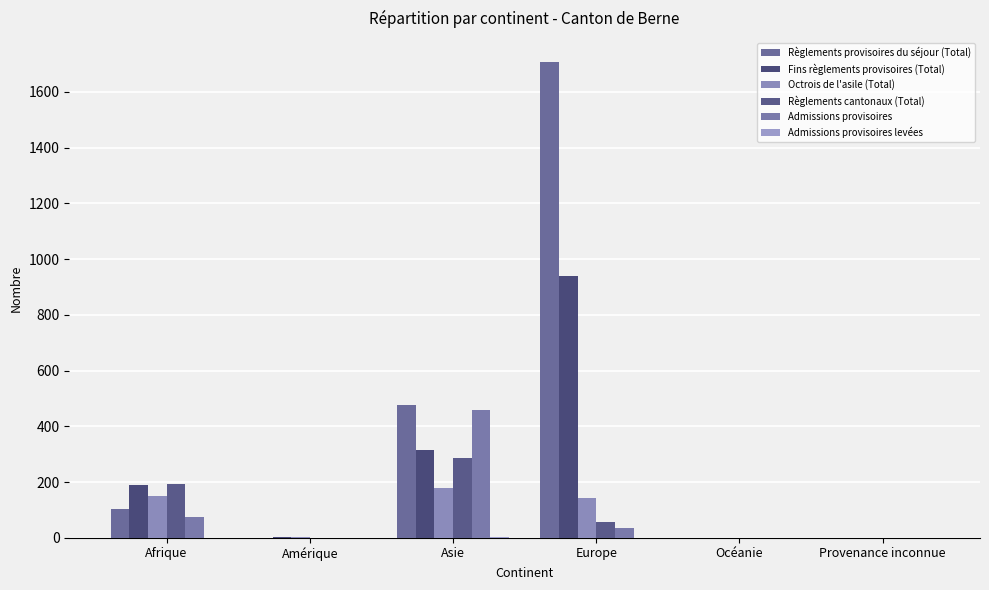

How many distinct data groups are displayed?

6